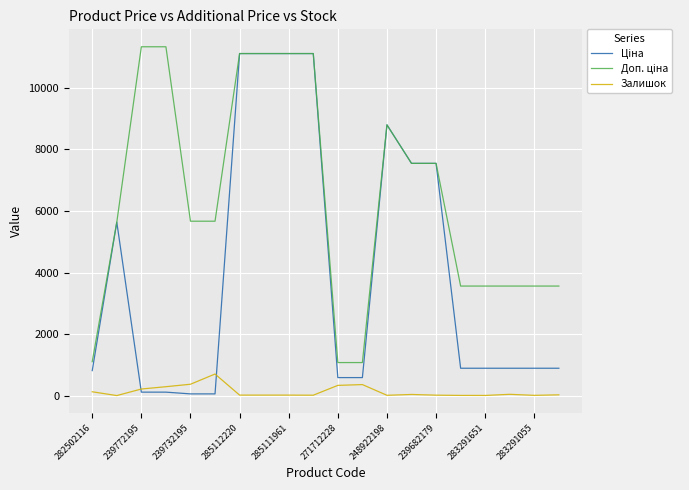

What is the maximum value shown in the chart?

11334.0